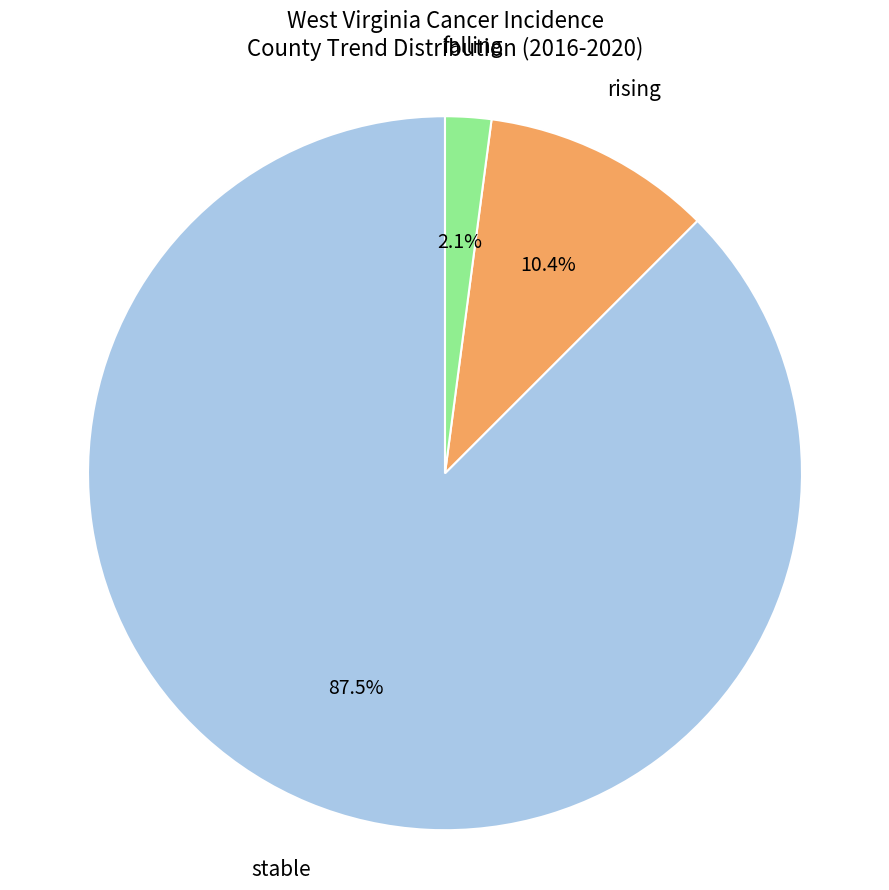

How many segments does this pie chart have?

3